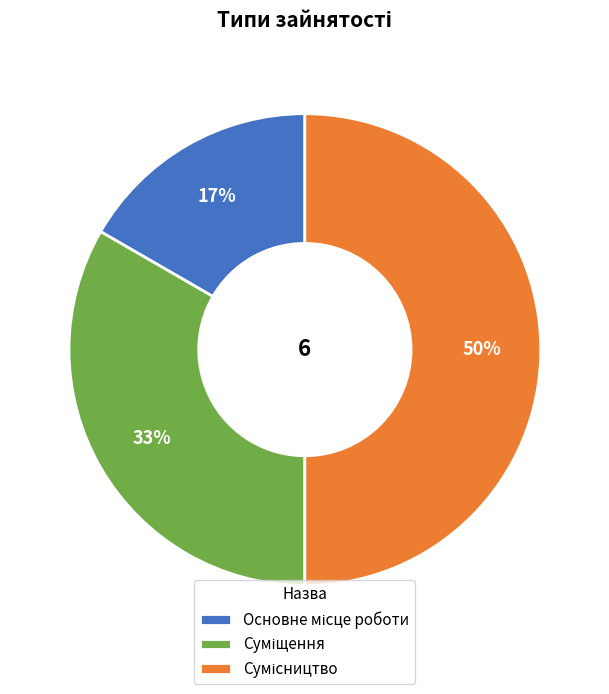

To the nearest percent, what is the average slice percentage?

33%